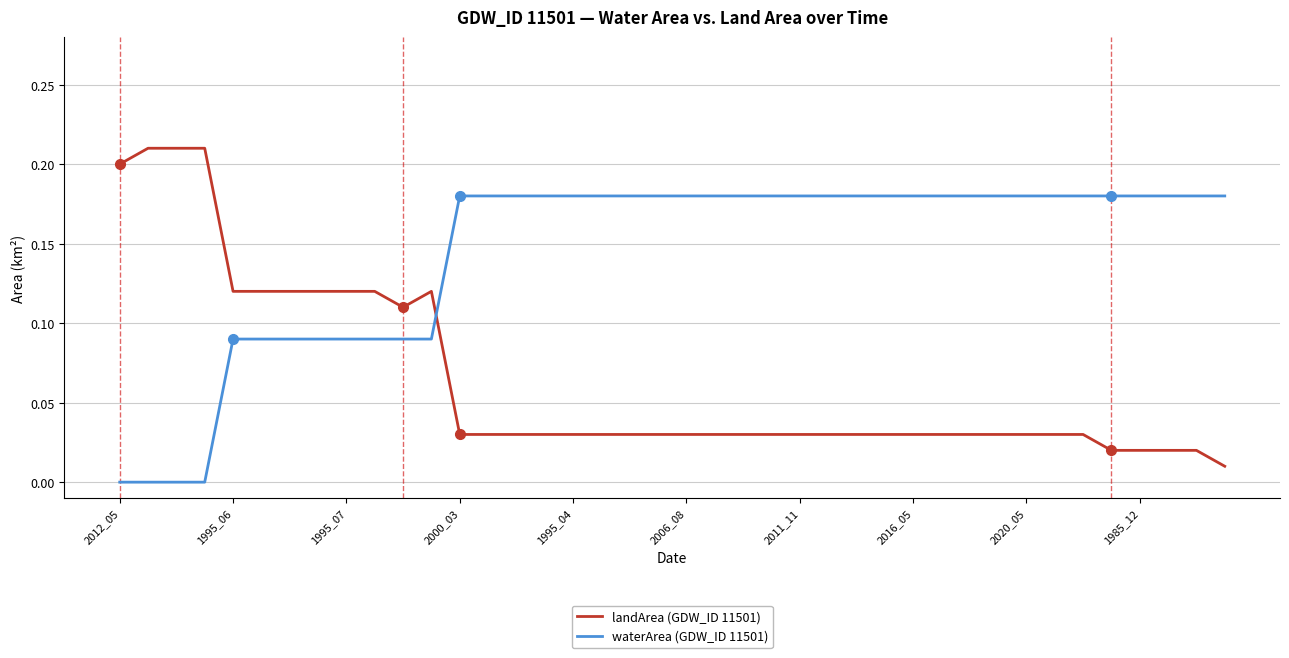

Which series ends up on top after the final intersection of landArea (GDW_ID 11501) and waterArea (GDW_ID 11501)?

waterArea (GDW_ID 11501)